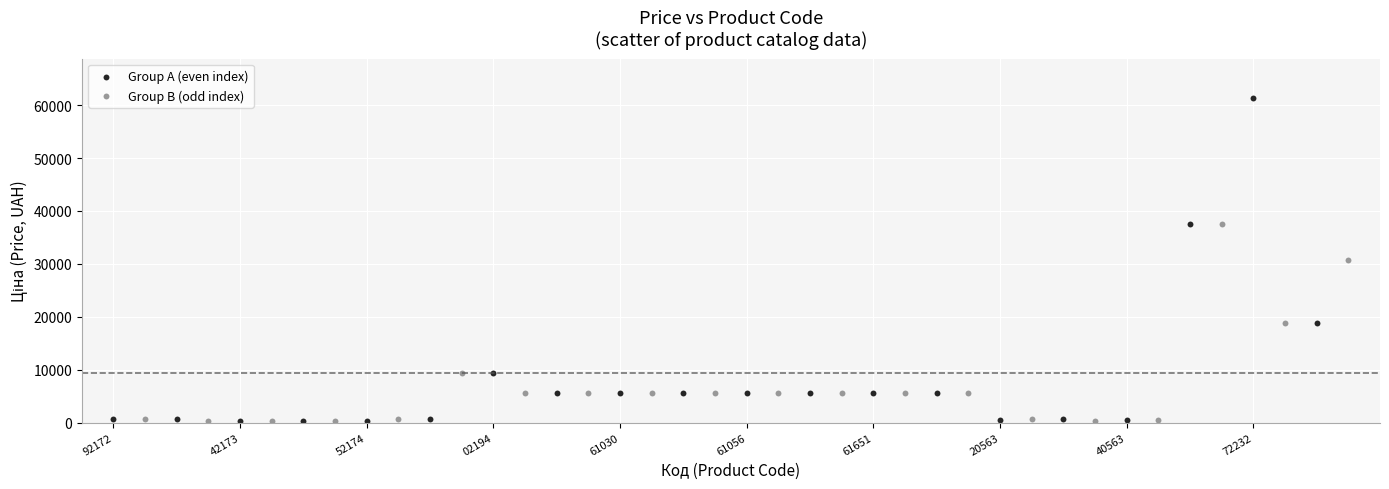

Which series has the widest spread of Y values?

Group A (even index)